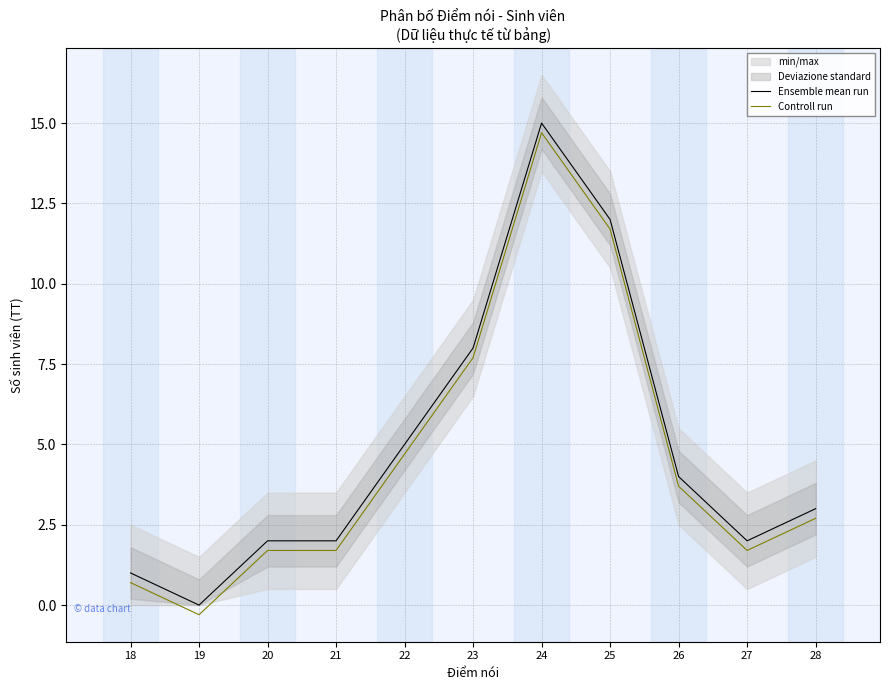

How many distinct data groups are displayed?

2